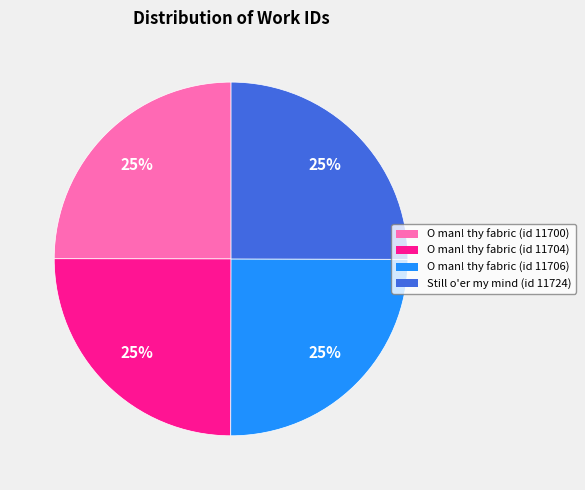

How many slices are in this pie chart?

4